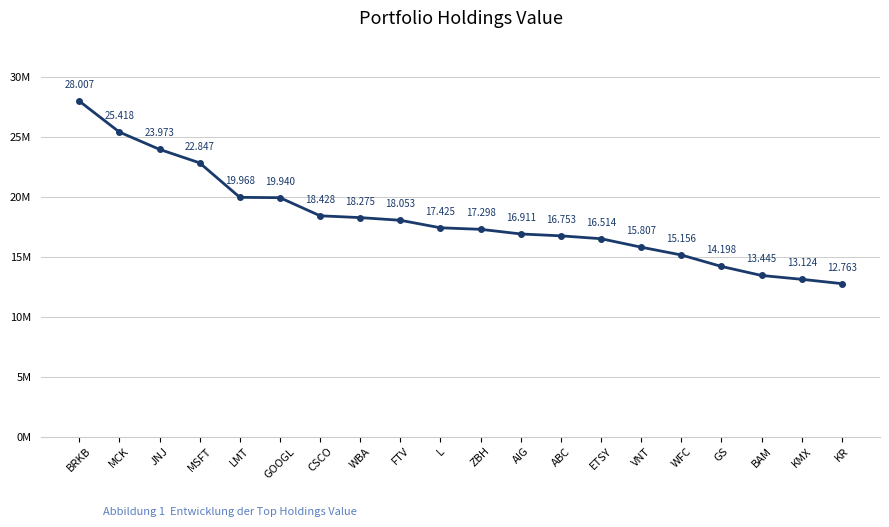

Between ABC and ZBH, which is larger?

ZBH